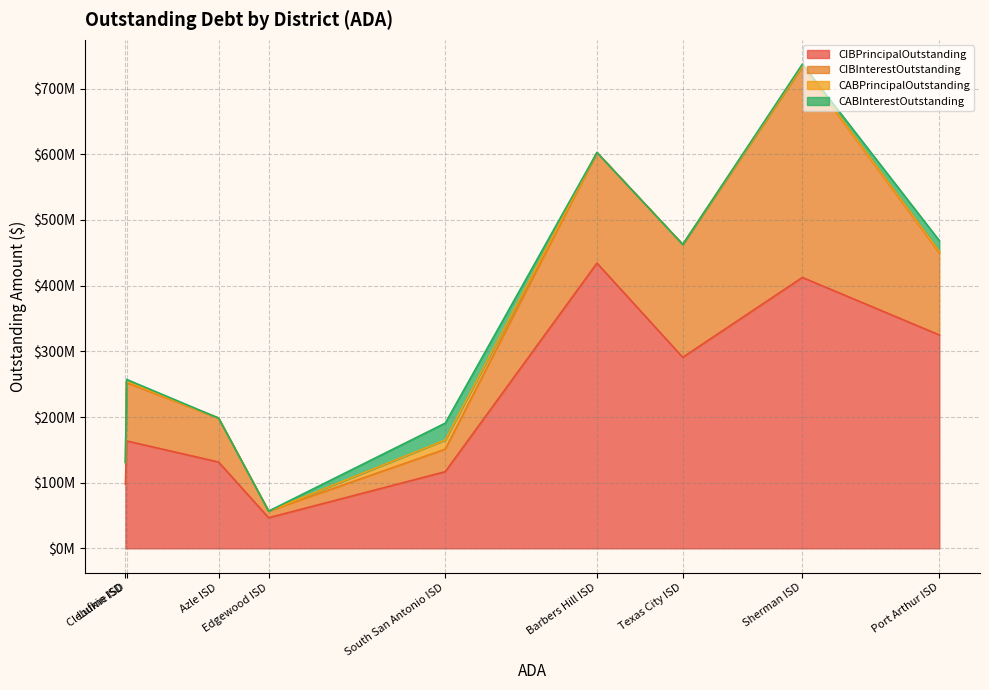

In CIBInterestOutstanding, how many points are lower than both neighbors (excluding endpoints)?

1